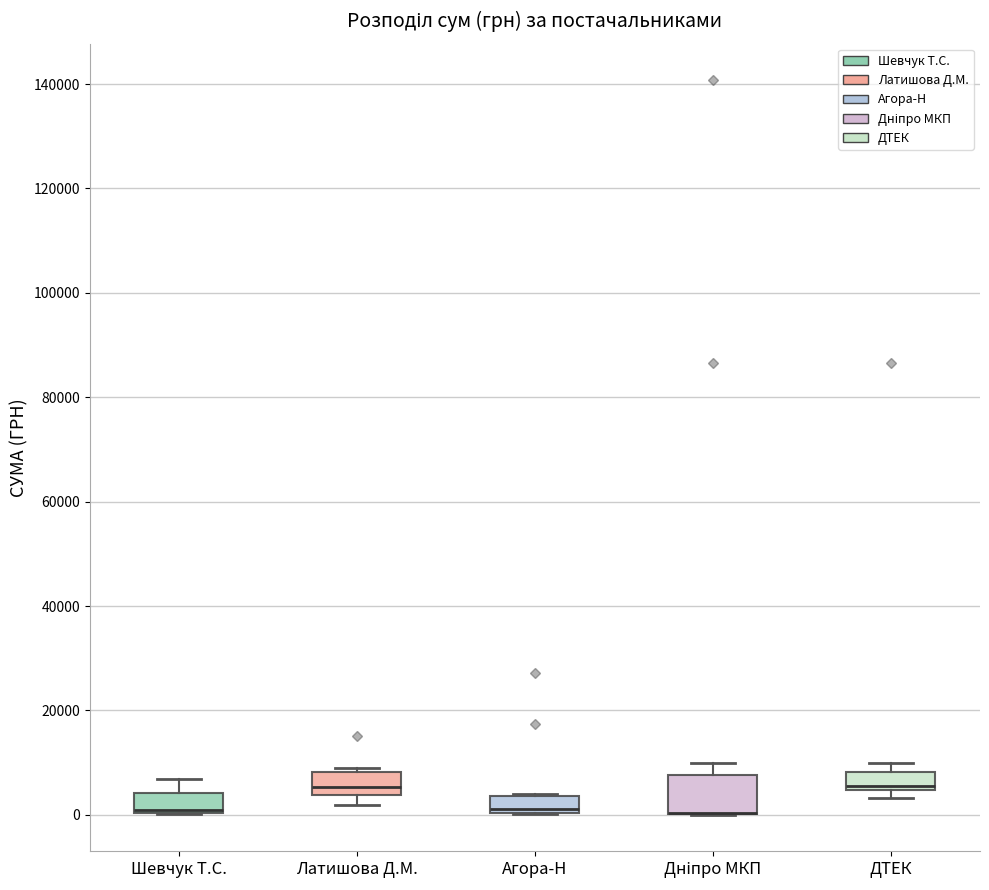

Comparing the boxes themselves (not the whiskers), which one is the tallest?

Дніпро MКП